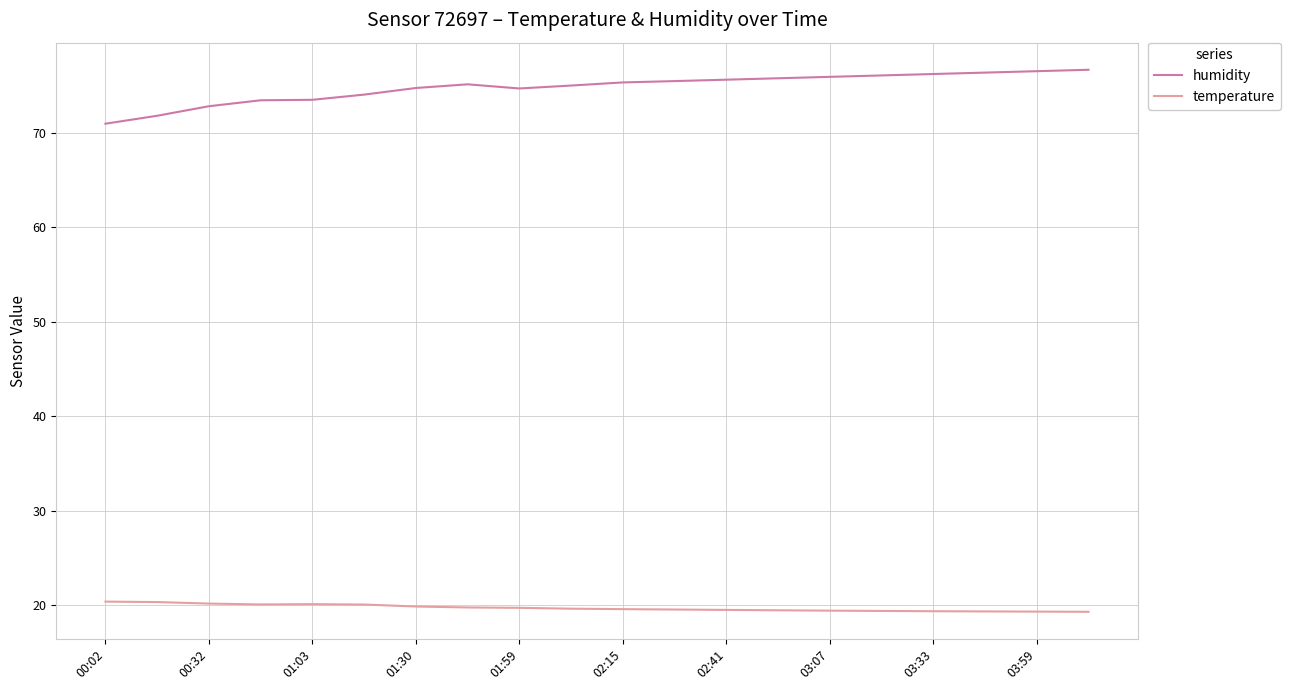

What is the difference between the maximum and minimum values in the humidity series?

5.7